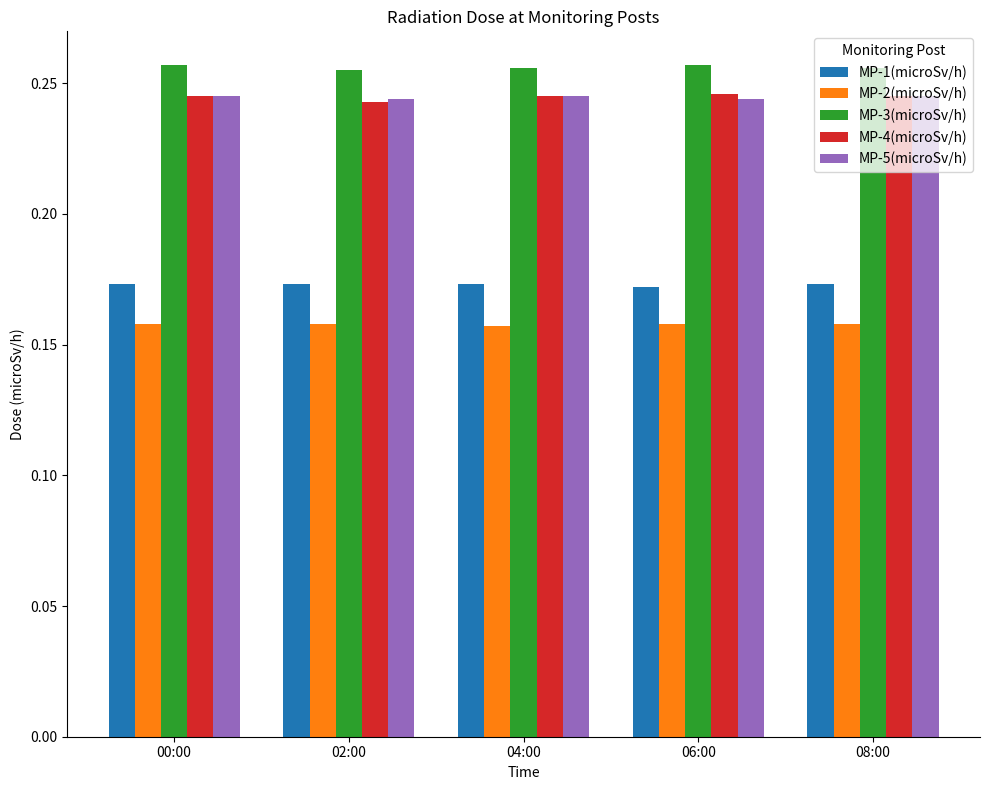

How many bars are there in total?

25